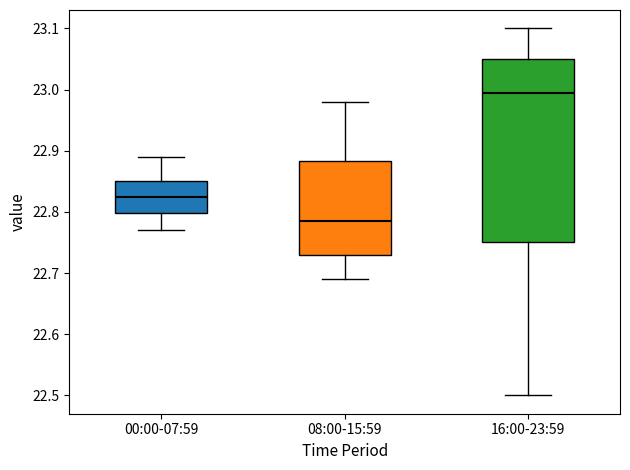

Reading left to right, transcribe this box plot: for each box, give where its median line is, the range the box spans, and where its two whiskers end, as read against the y-axis. The values are not printed on the chart, so give them approximately, as read against the axis.

00:00-07:59: median 22.83, box 22.80 to 22.85, whiskers 22.77 to 22.89
08:00-15:59: median 22.79, box 22.73 to 22.88, whiskers 22.69 to 22.98
16:00-23:59: median 23.00, box 22.75 to 23.05, whiskers 22.50 to 23.10